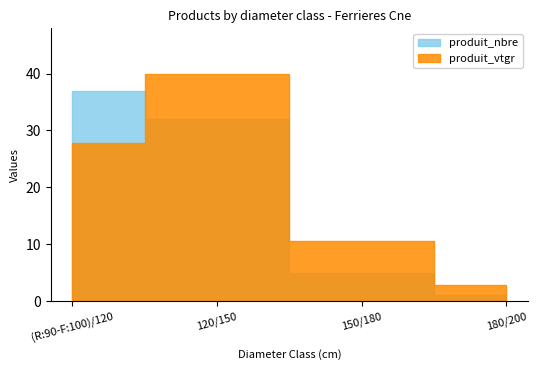

True or false: produit_nbre has more than 2 interior local peaks.

False